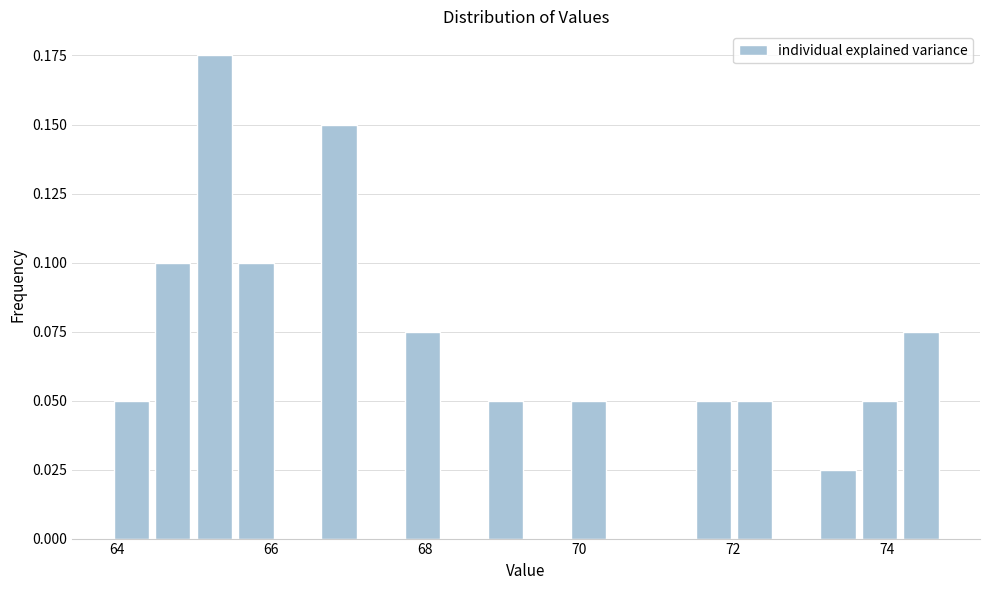

Around what value on the x-axis is the tallest bar? Give the approximate position of its centre, as read against the axis.

65.2